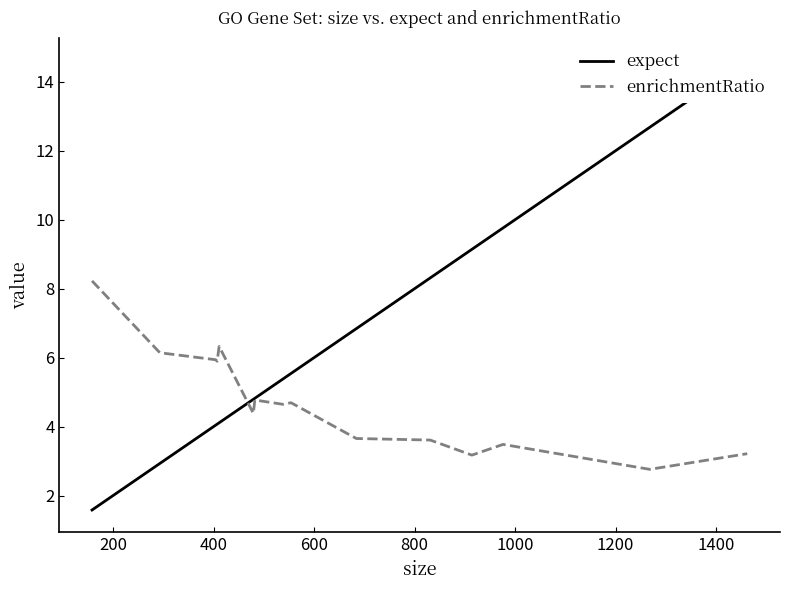

List the series in order of their peak value, highest first.

expect, enrichmentRatio